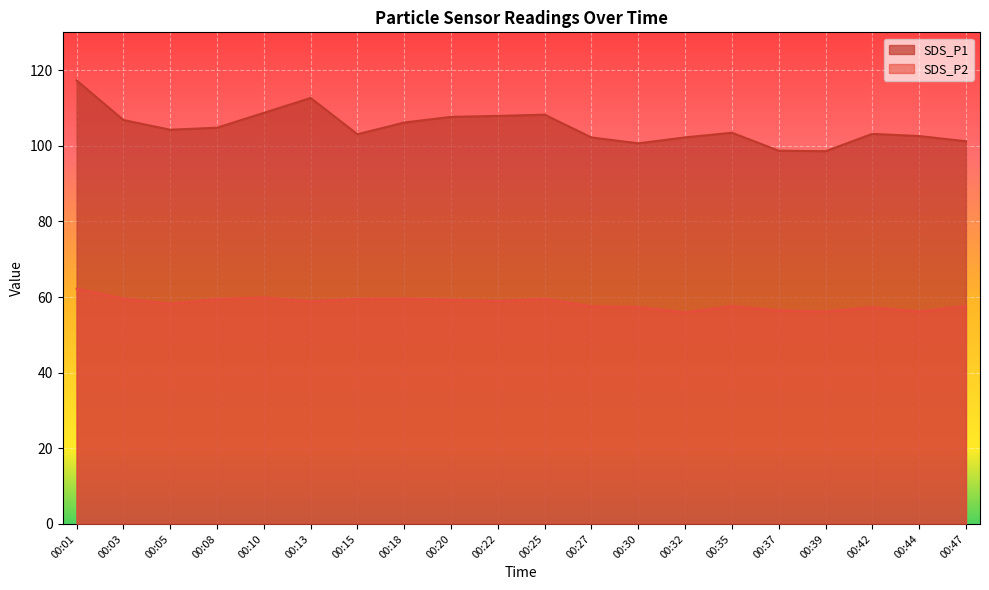

What is the sum of the SDS_P1 values at 00:20 and 00:42?

210.8